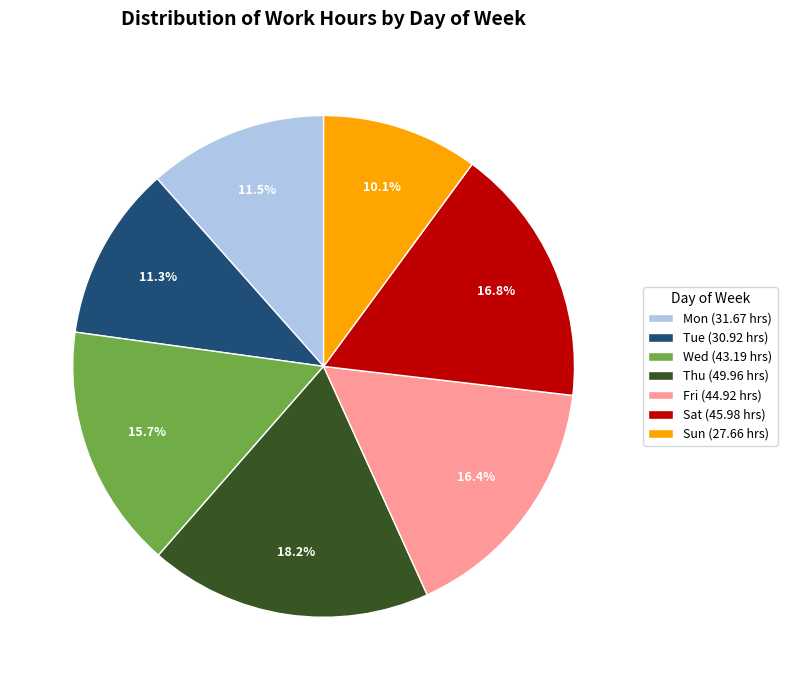

How many segments does this pie chart have?

7